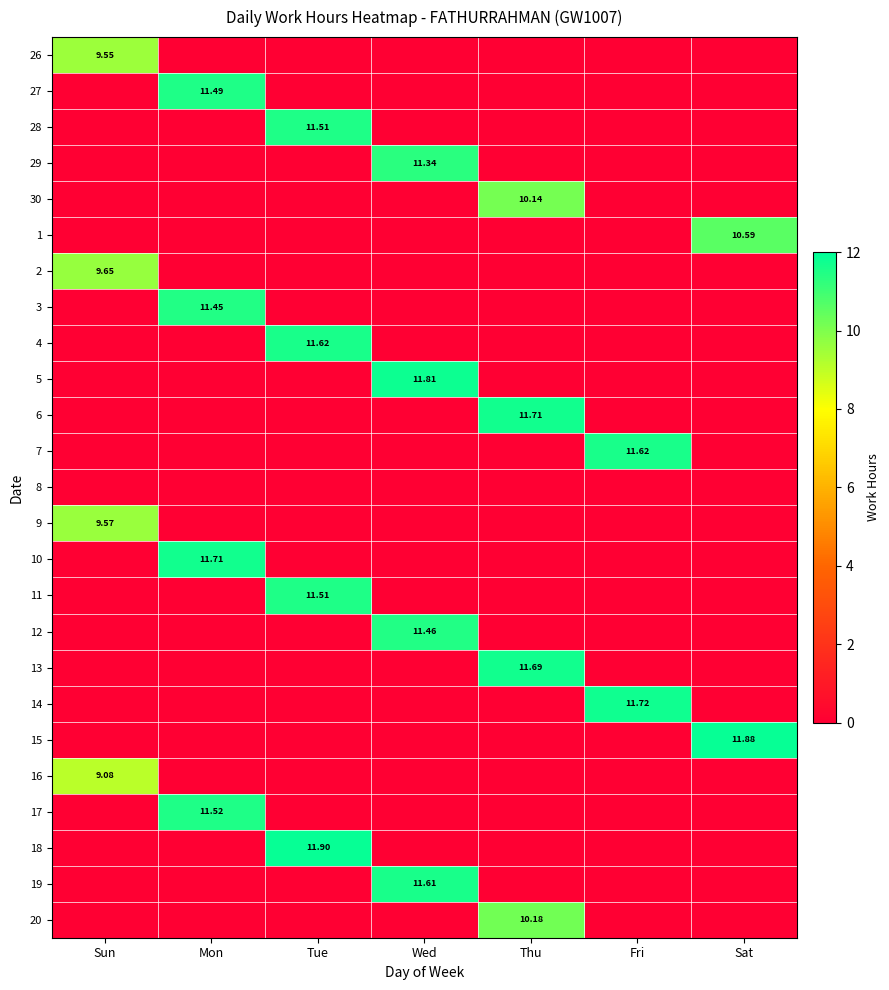

What is the maximum value shown in the chart?

11.9